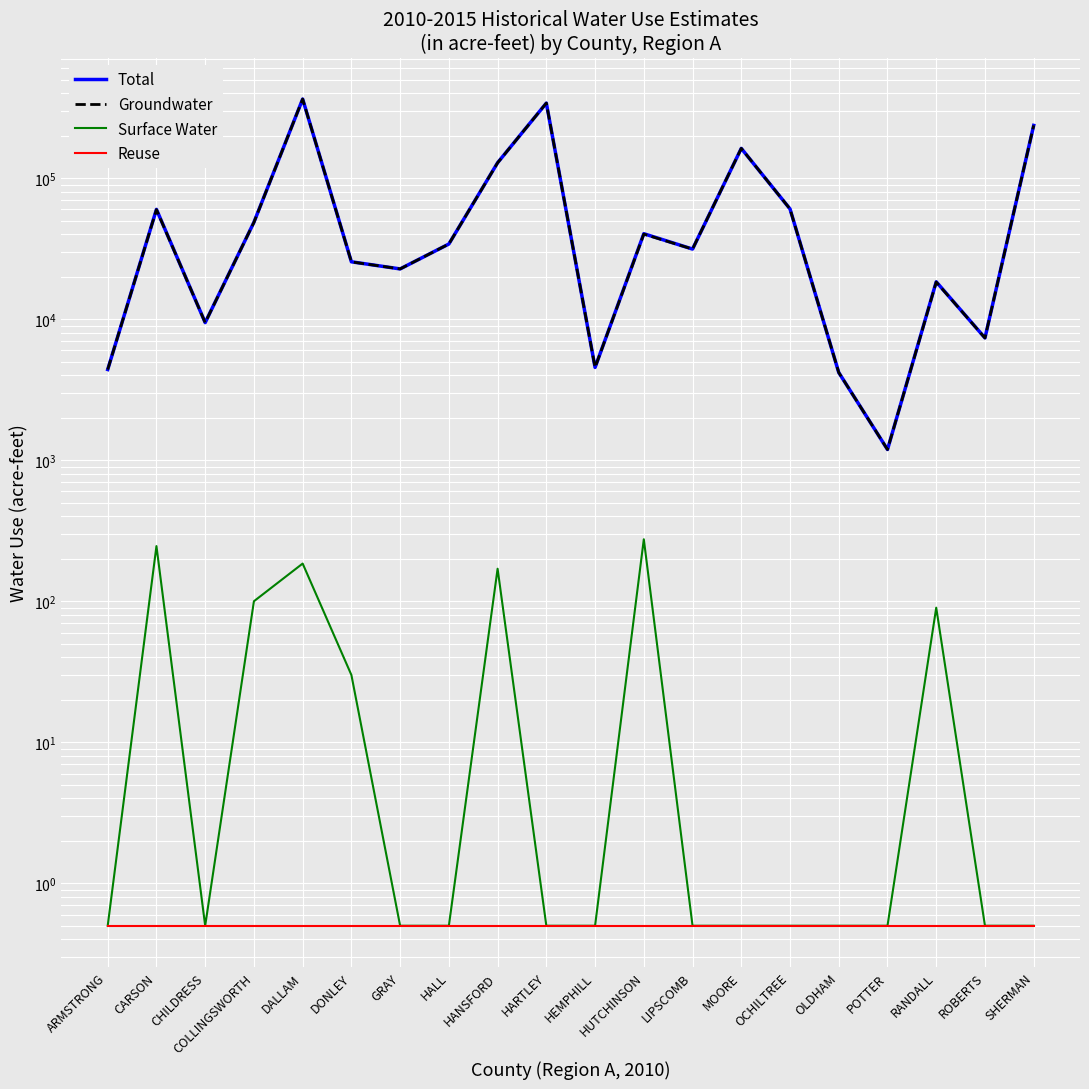

At how many categories does at least one series exceed 111566?

5